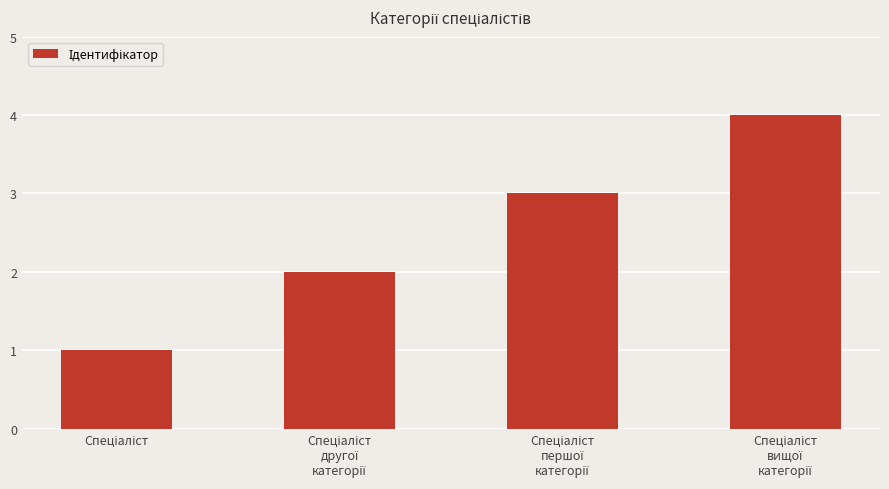

What is the sum of all values?

10